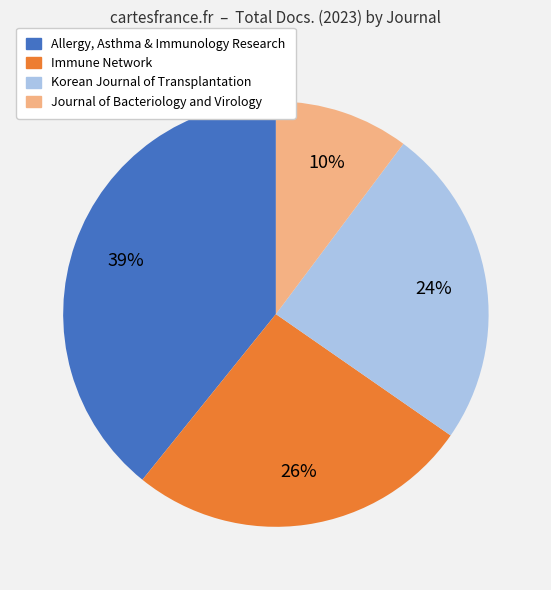

To the nearest percent, what portion does Journal of Bacteriology and Virology represent?

10%